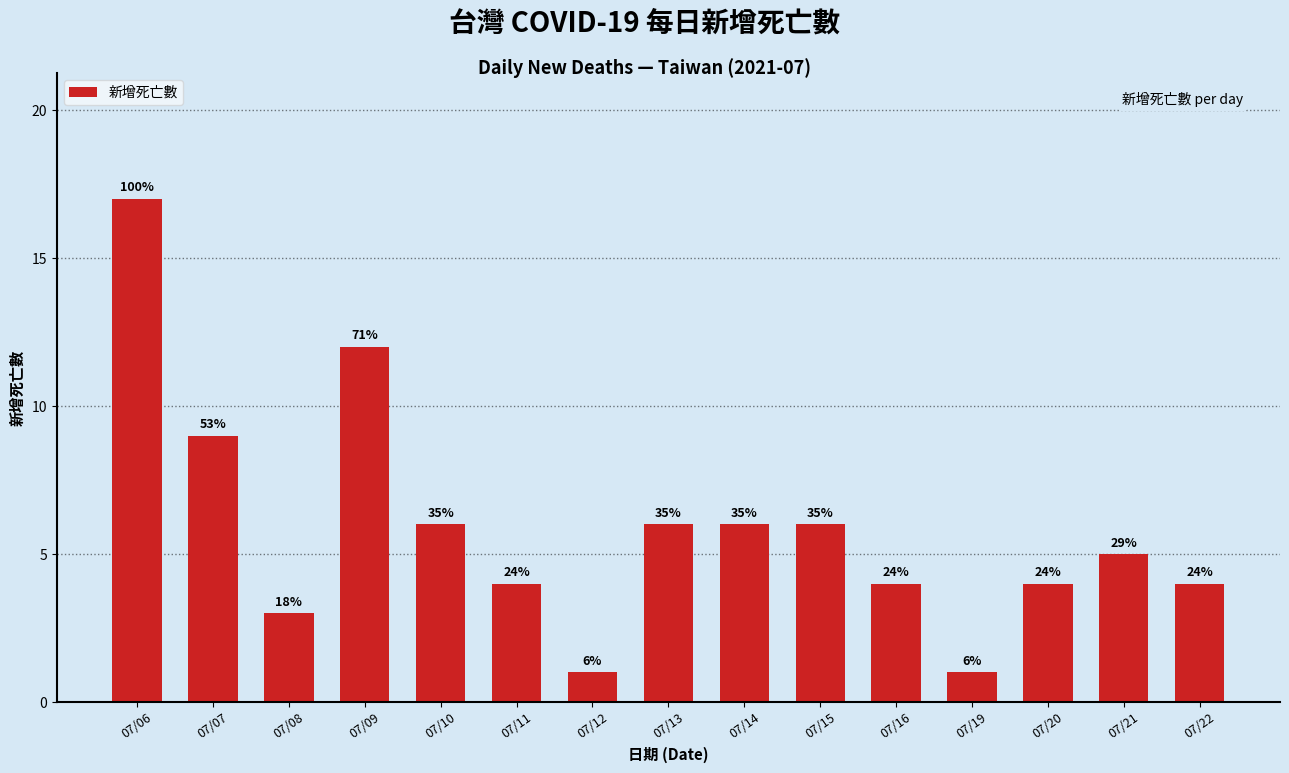

Are the bars horizontal?

No